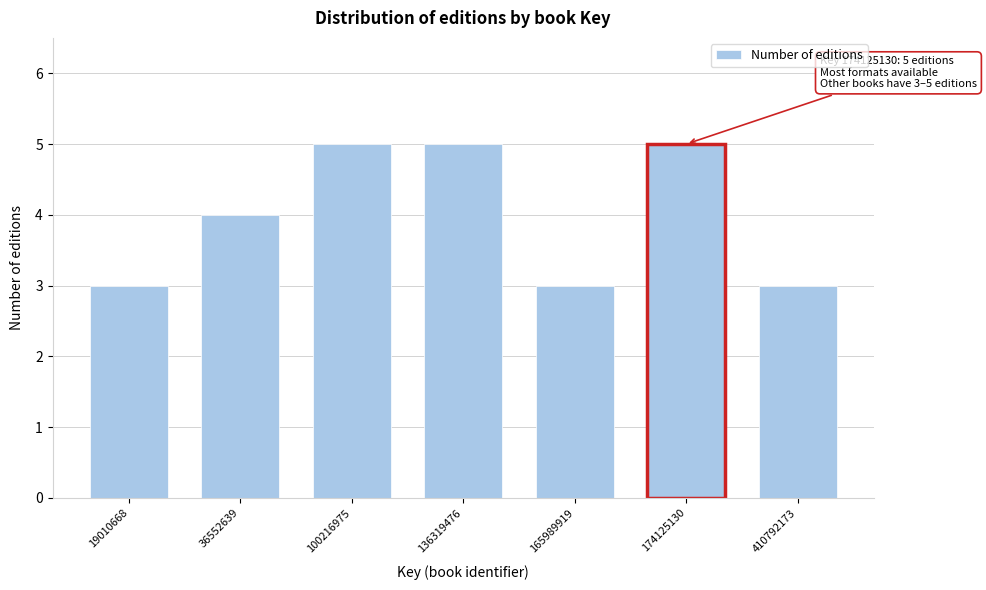

Reading right to left, transcribe all the data shown in this chart.

3	5	3	5	5	4	3